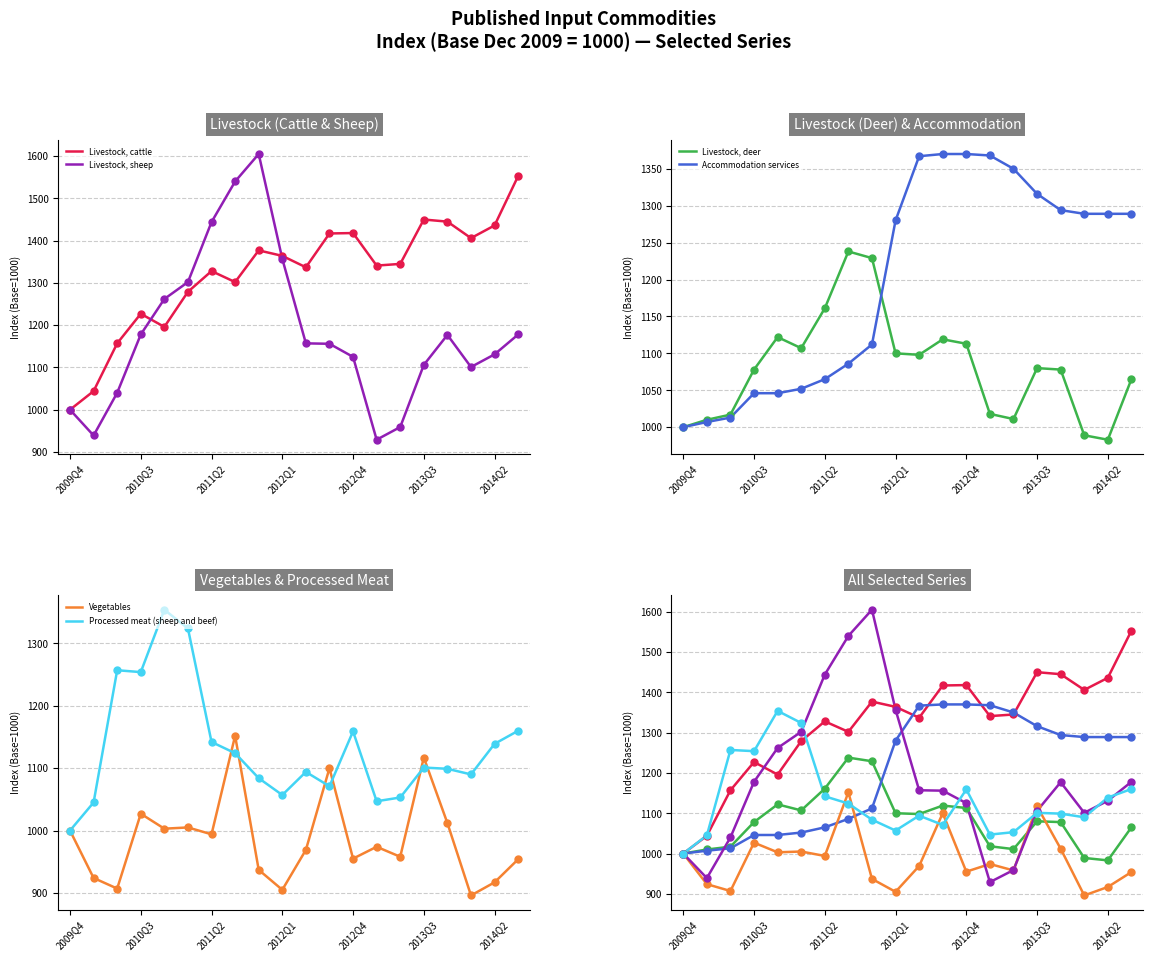

Which series has the largest total across all categories?

Livestock, cattle